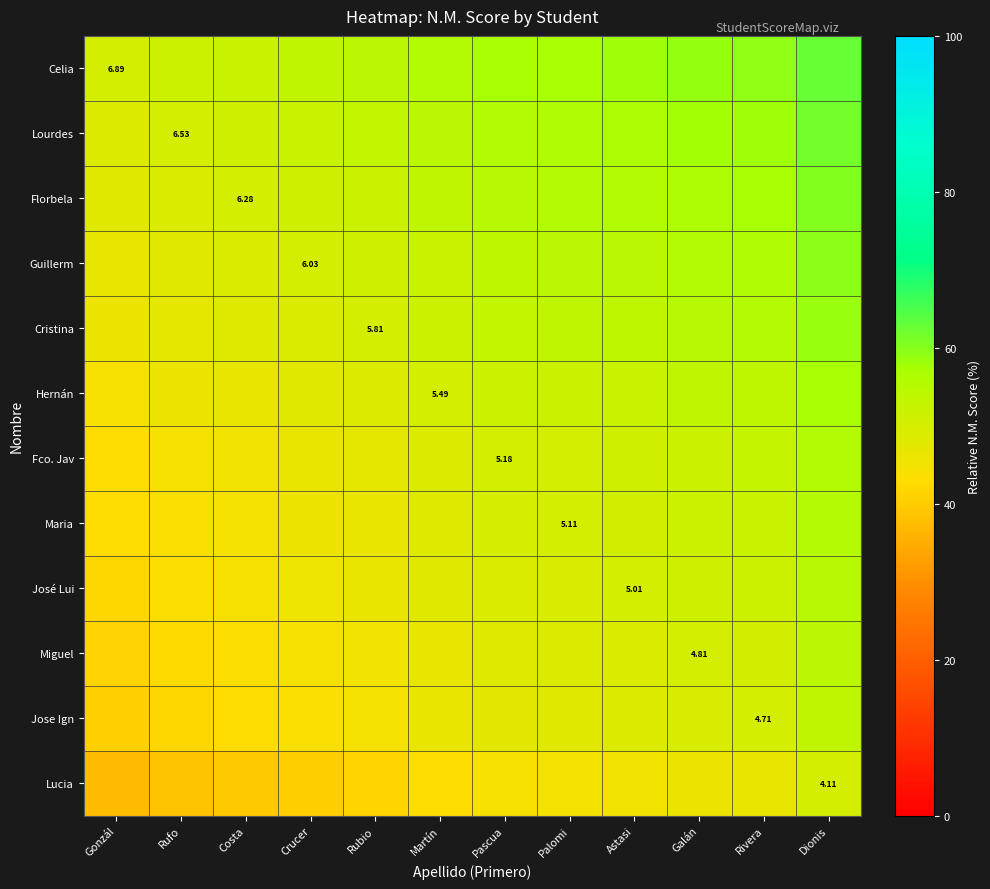

What is the total value across all series at Rivera?

642.7